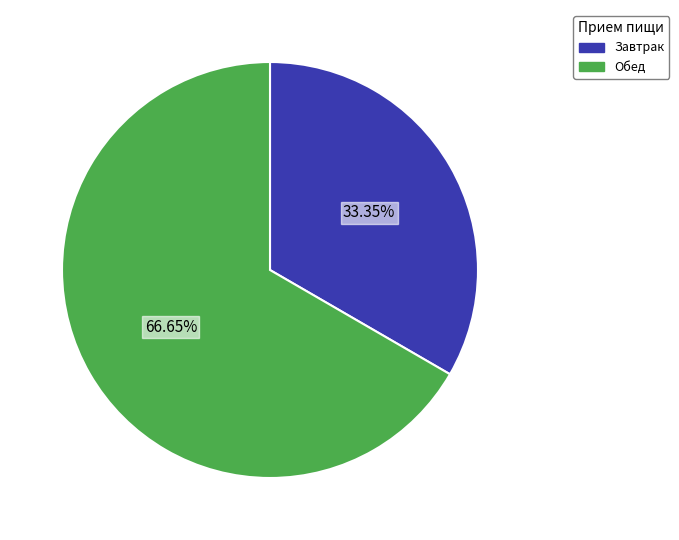

Is there a majority slice in this chart?

Yes